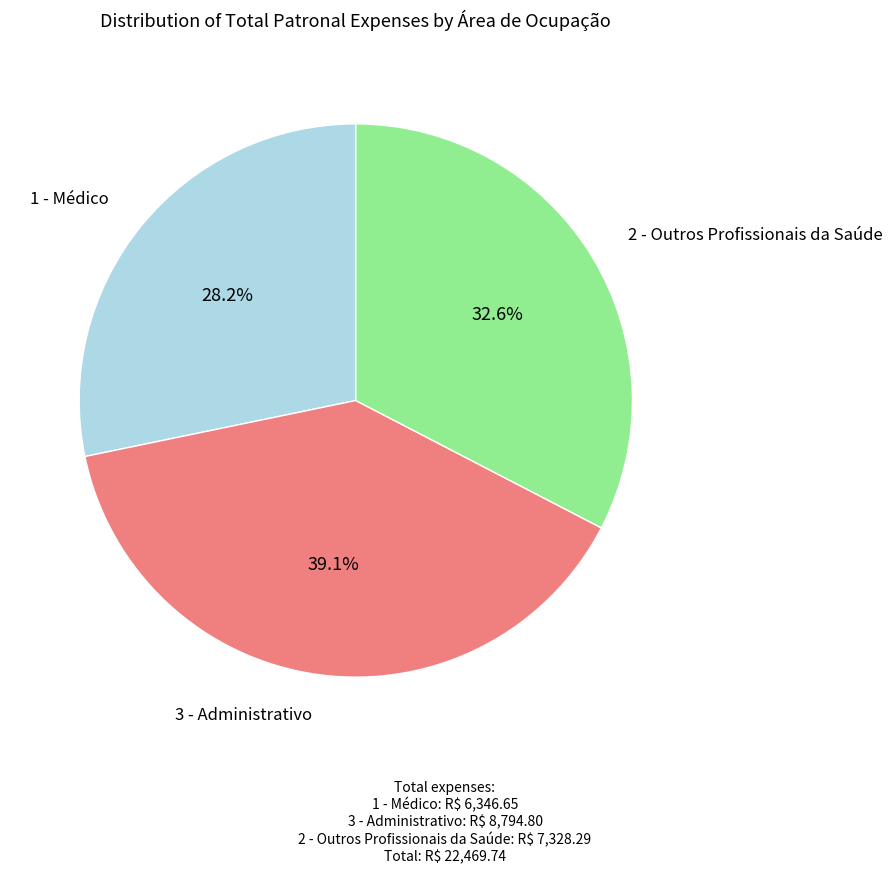

Is there a majority slice in this chart?

No